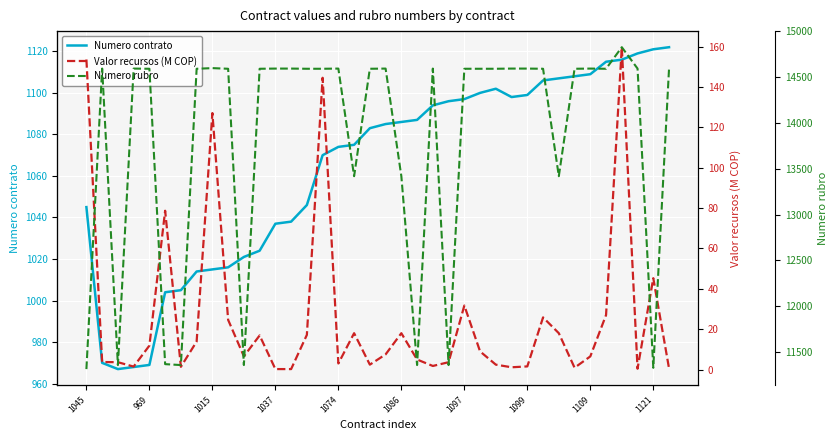

The value of Numero contrato at 1097 is 1097. True or false?

True